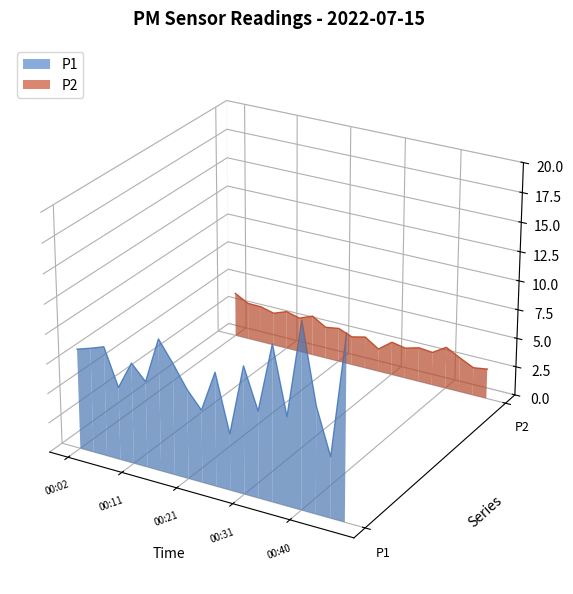

Is it true that P1 equals -0.1 at 15?

False